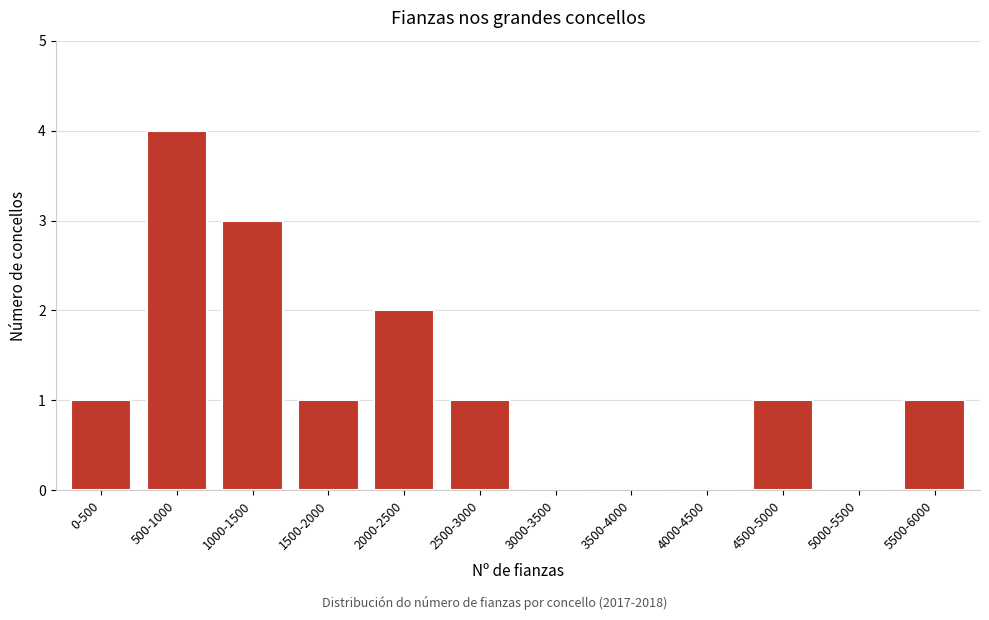

Reading left to right, what are all the values shown in this chart?

0-500=1	500-1000=4	1000-1500=3	1500-2000=1	2000-2500=2	2500-3000=1	3000-3500=0	3500-4000=0	4000-4500=0	4500-5000=1	5000-5500=0	5500-6000=1